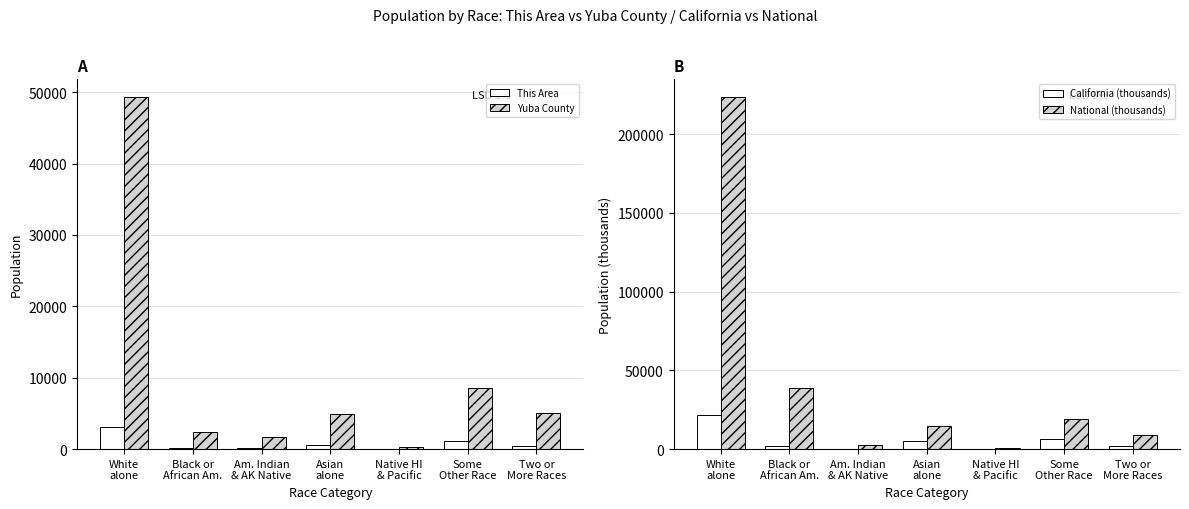

At Native HI
& Pacific, list the series in order from smallest to largest.

This Area, California (thousands), Yuba County, National (thousands)